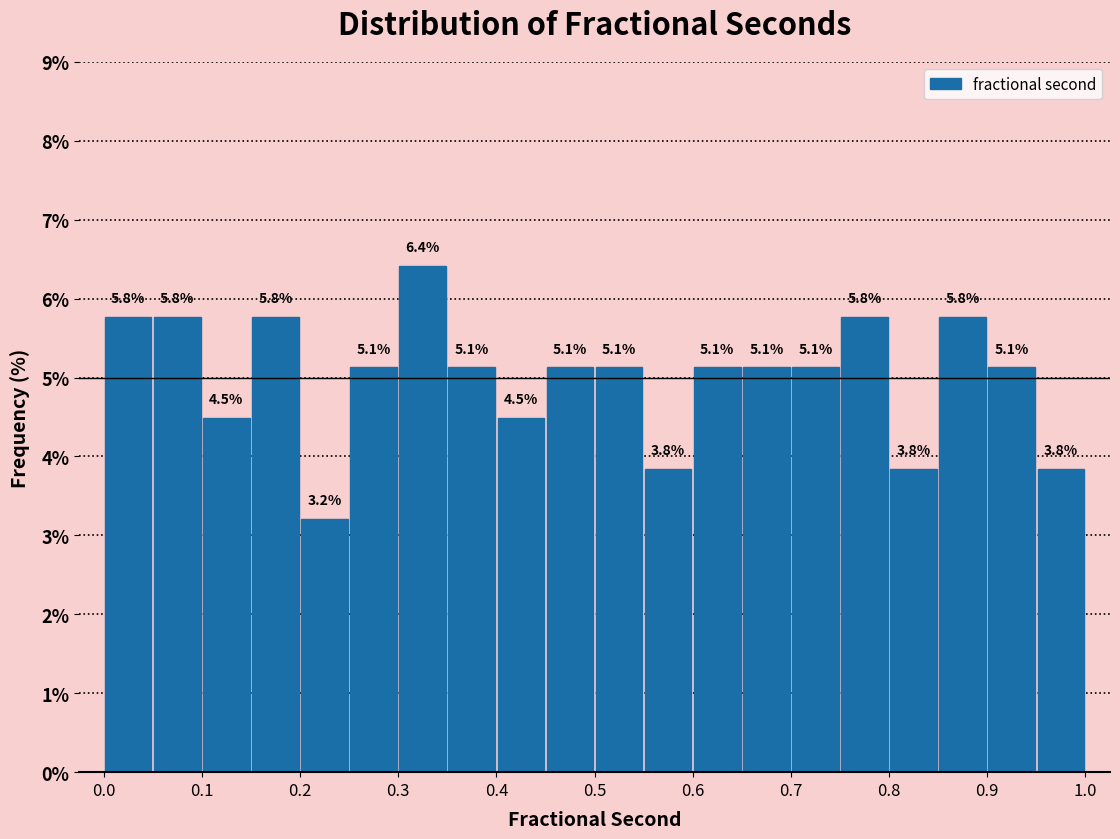

Which range on the x-axis has the tallest bar?

0.30 to 0.35